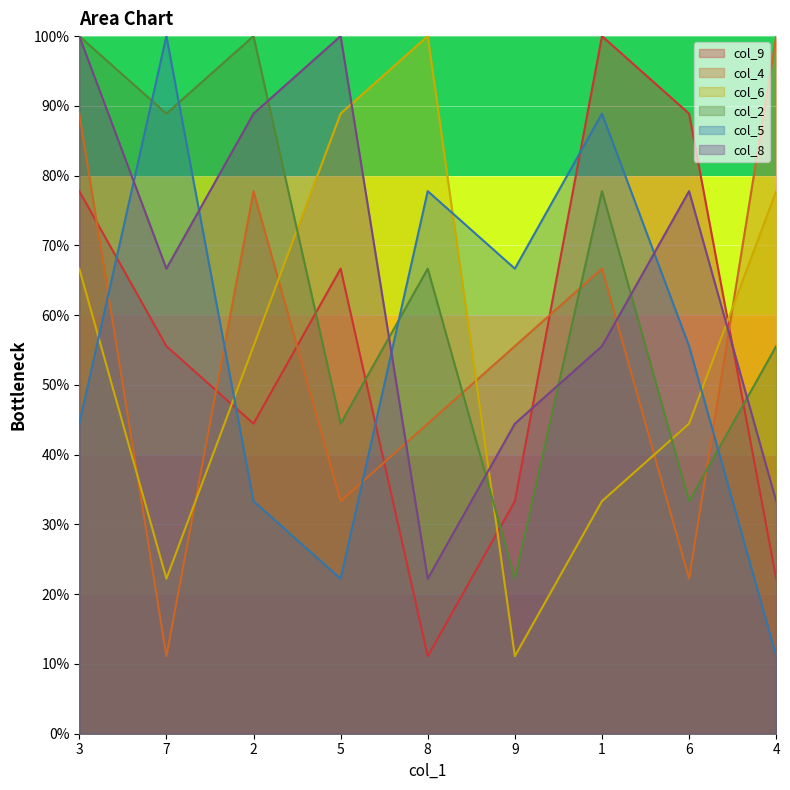

How many values in the col_2 series are below 66?

4